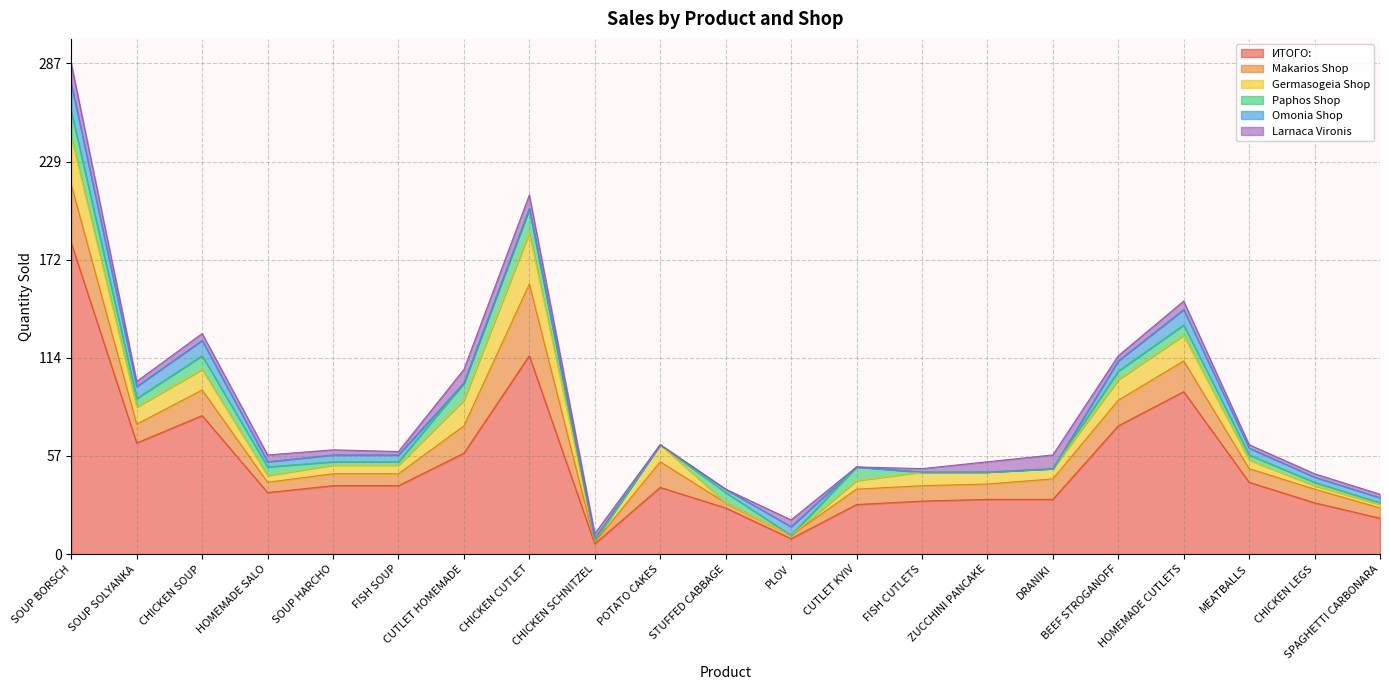

Is the value of Makarios Shop at SOUP HARCHO greater than the value of Paphos Shop at STUFFED CABBAGE?

Yes